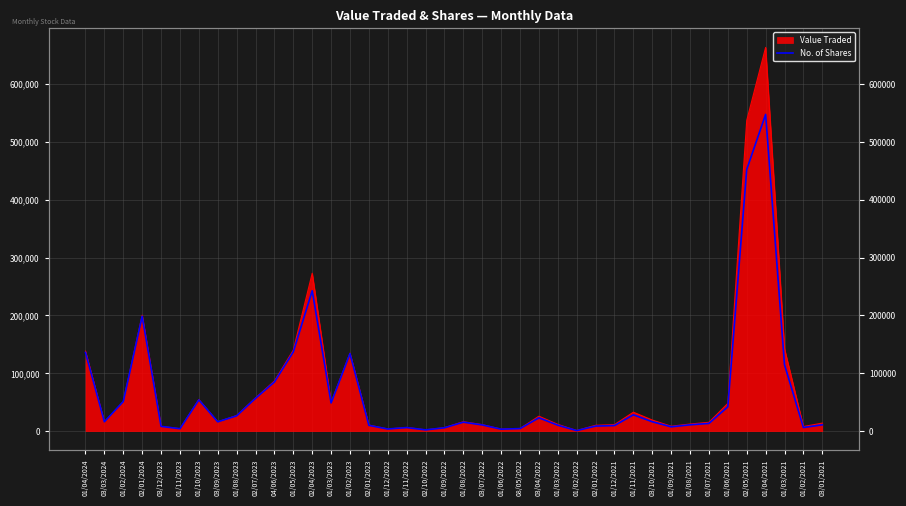

What is the label of the 40th point from the right?

01/04/2024